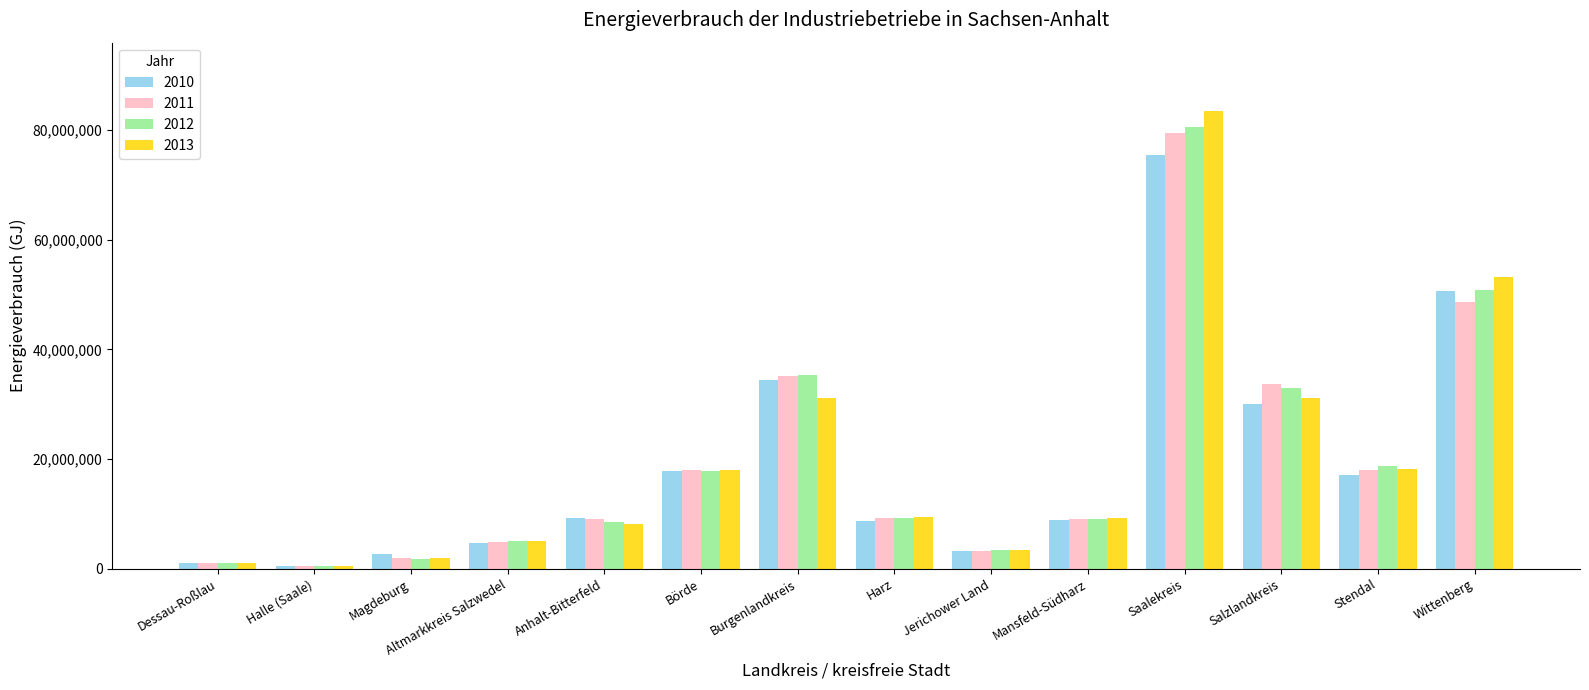

Are the bars grouped side by side (vs. stacked)?

Yes